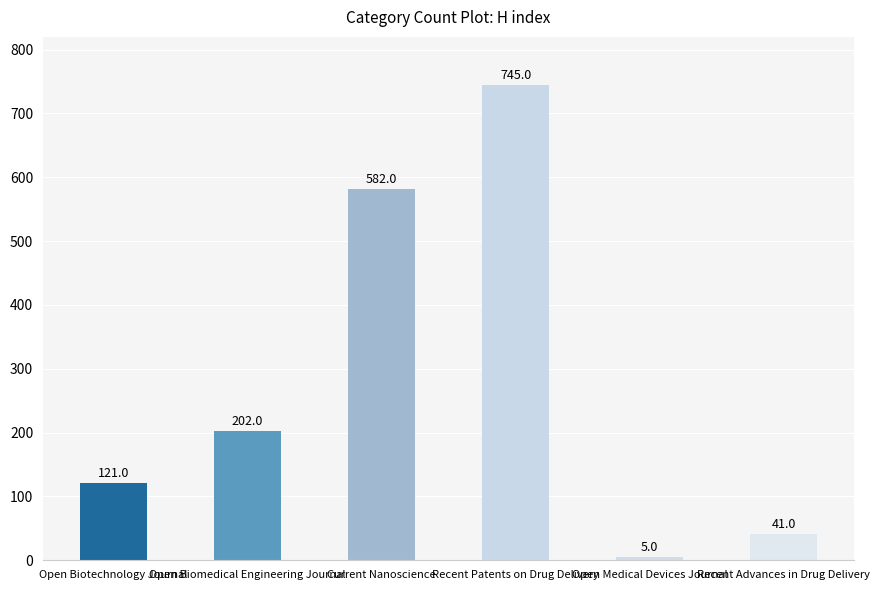

List the labels in order of value, largest first.

Recent Patents on Drug Delivery, Current Nanoscience, Open Biomedical Engineering Journal, Open Biotechnology Journal, Recent Advances in Drug Delivery, Open Medical Devices Journal